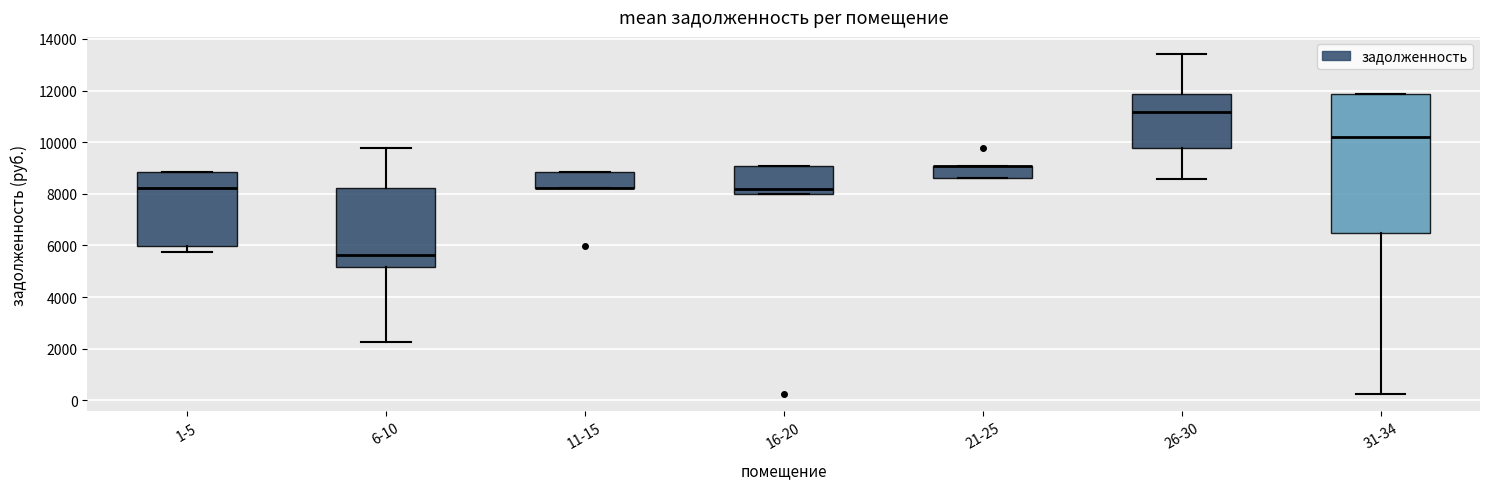

Reading left to right, read every box against the y-axis: the position of its median line, the range the box covers, and the ends of its whiskers. The values are not printed on the chart, so give them approximately, as read against the axis.

1-5: median 8200, box 6000 to 8800, whiskers 5800 to 8800
6-10: median 5600, box 5200 to 8200, whiskers 2200 to 9800
11-15: median 8200 (drawn on the box's lower edge), box 8200 to 8800, whiskers 8200 to 8800
16-20: median 8200, box 8000 to 9000, whiskers 8000 to 9000
21-25: median 9000 (drawn on the box's upper edge), box 8600 to 9000, whiskers 8600 to 9000
26-30: median 11200, box 9800 to 11800, whiskers 8600 to 13400
31-34: median 10200, box 6400 to 11800, whiskers 200 to 11800